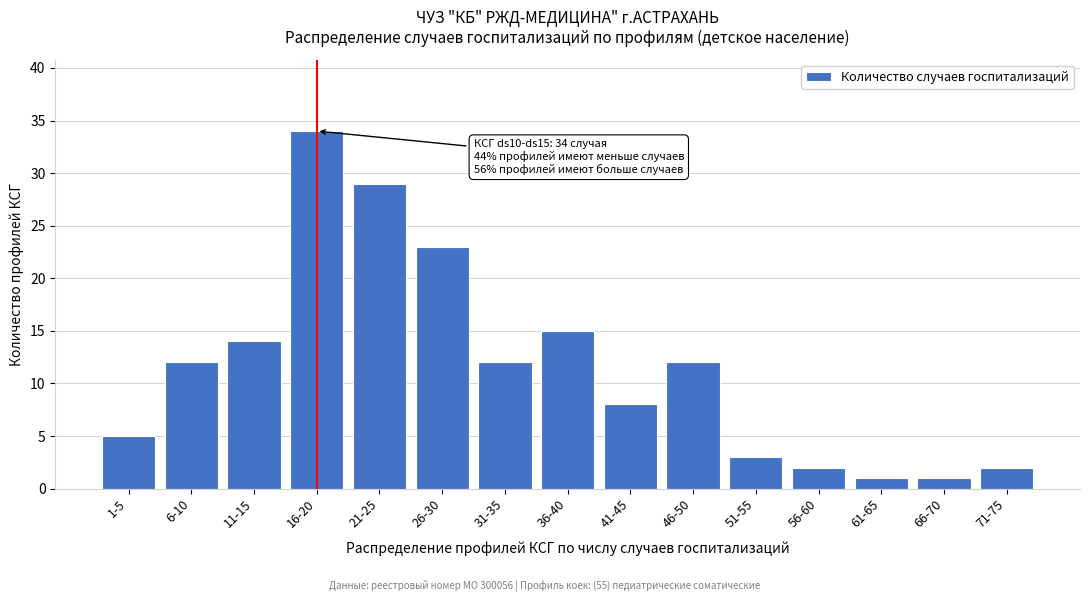

Reading left to right, transcribe all the data shown in this chart.

1-5=5	6-10=12	11-15=14	16-20=34	21-25=29	26-30=23	31-35=12	36-40=15	41-45=8	46-50=12	51-55=3	56-60=2	61-65=1	66-70=1	71-75=2